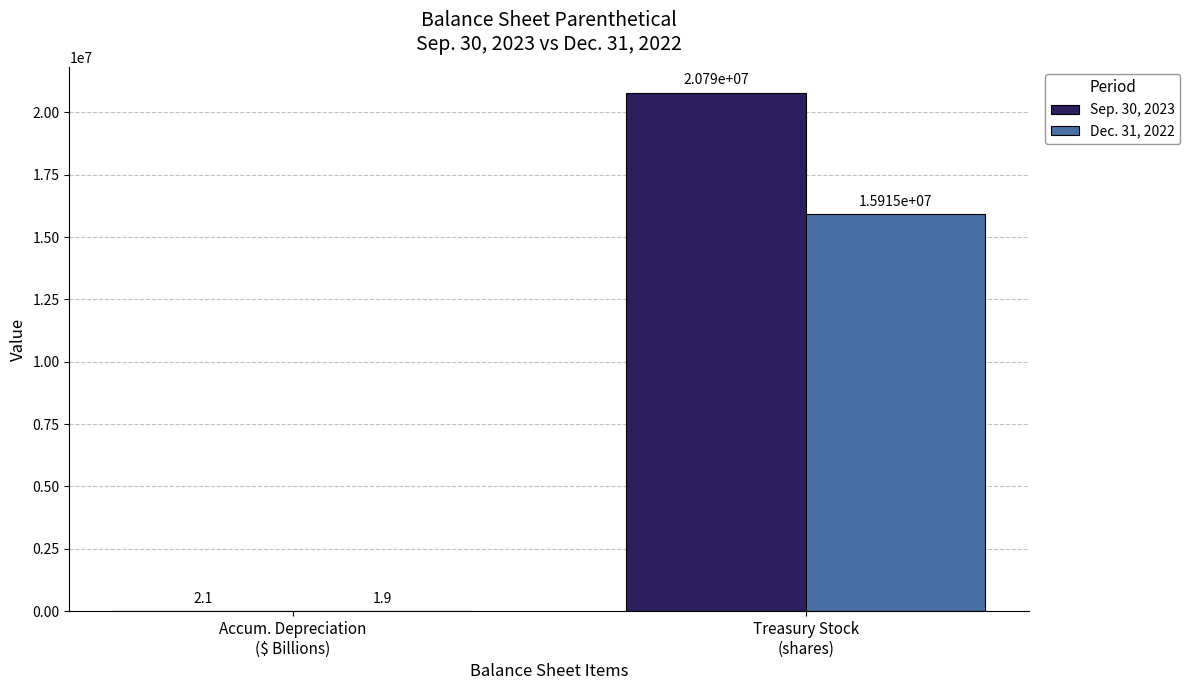

What is the maximum value for Dec. 31, 2022?

15915358.0